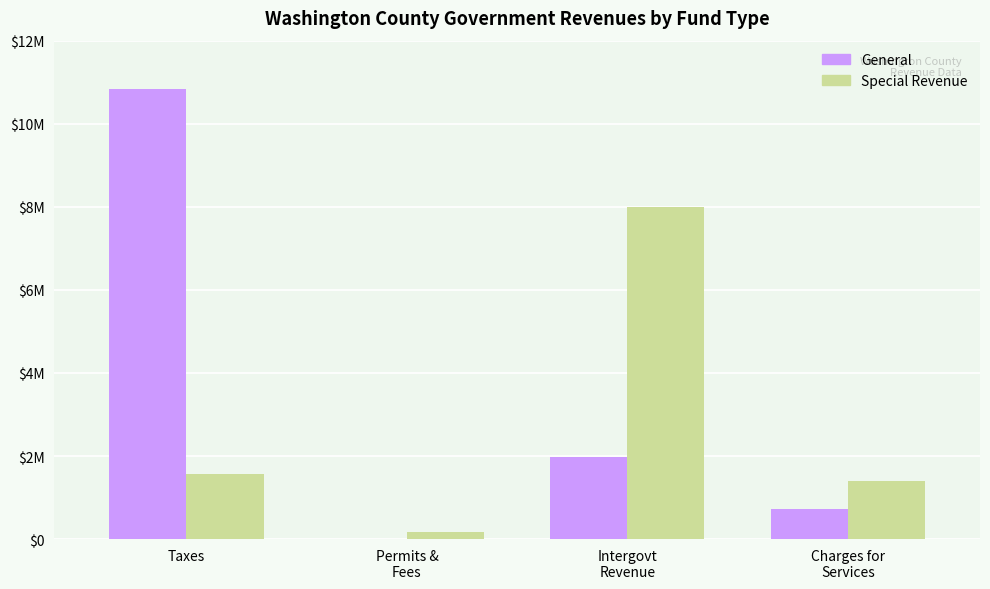

What are all the series names shown in the legend?

General, Special Revenue